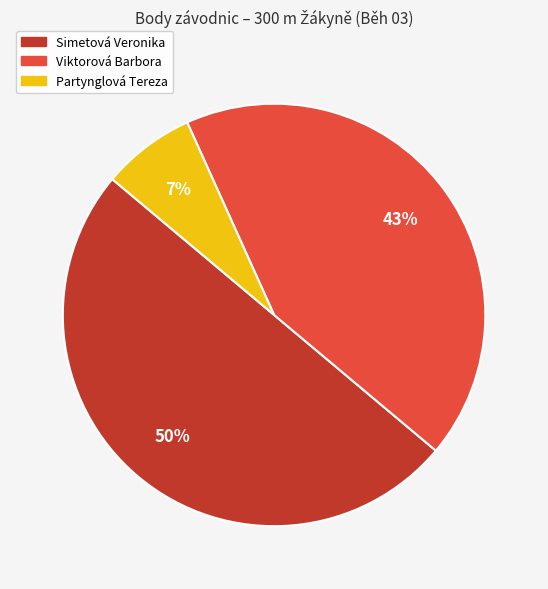

To the nearest percent, what is the difference between the largest and smallest slice percentages?

43%